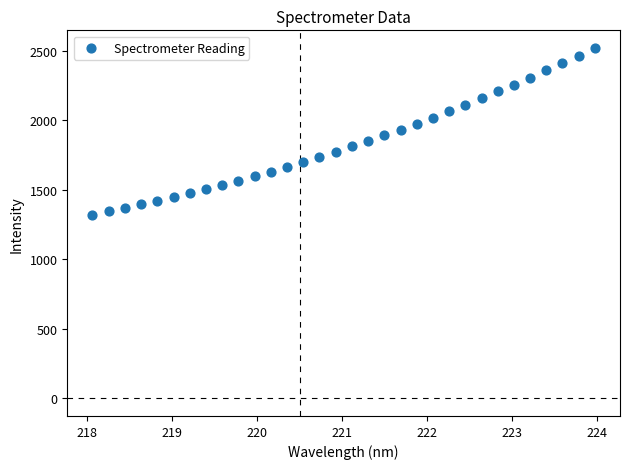

What is the range of X values (max minus min)?

5.9